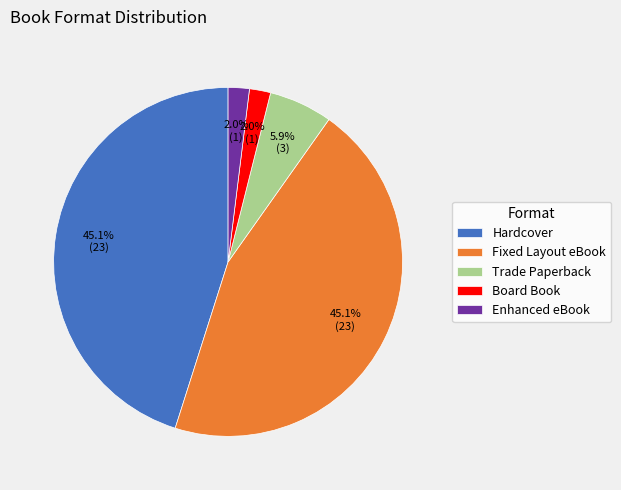

Count the number of slices in the pie.

5